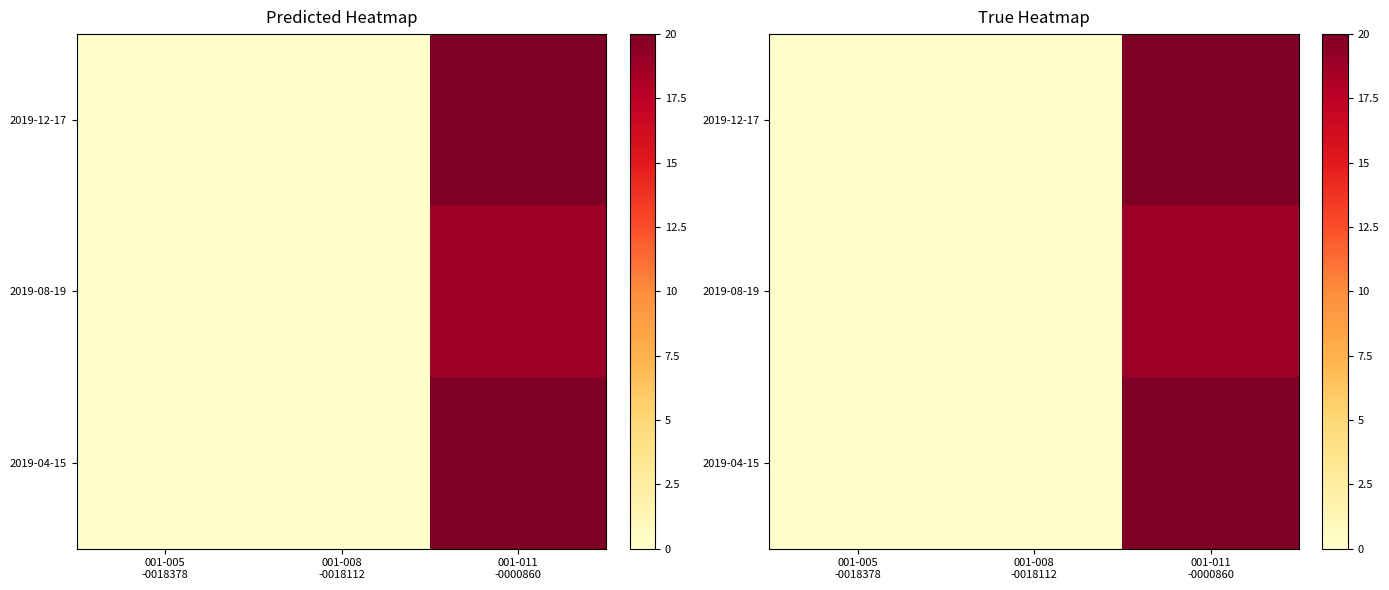

The 2019-04-15 series shows 20.0 at 001-011 -0000860. True or false?

True